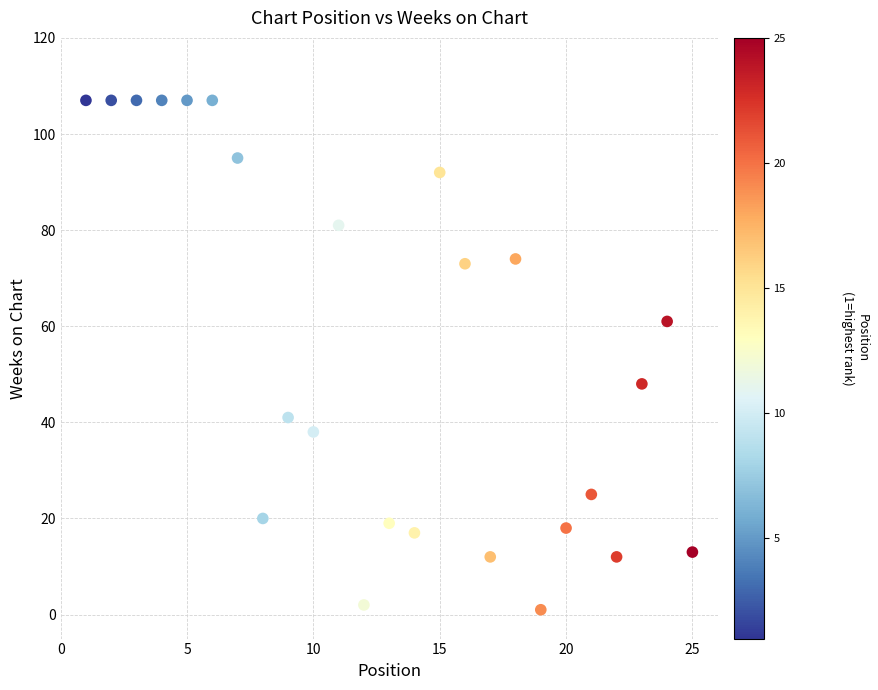

What is the range of Y values (max minus min)?

106